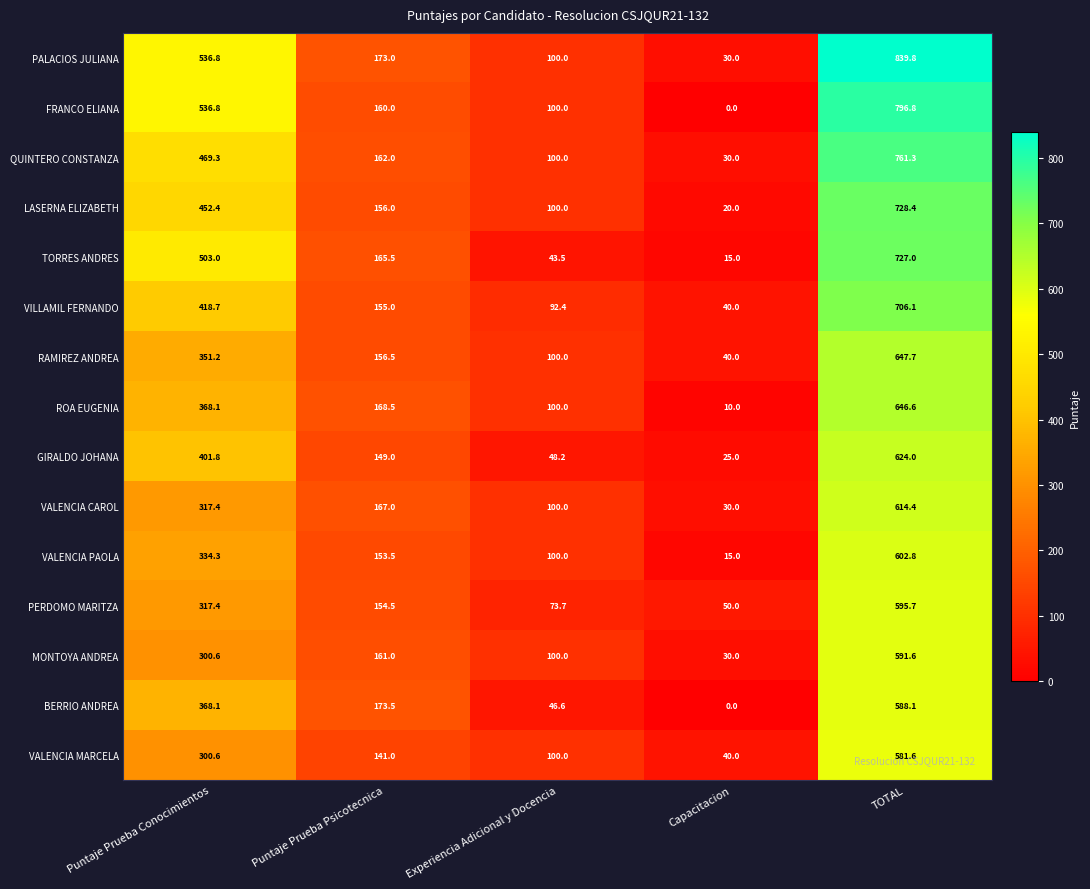

Which series has the widest spread of values?

PALACIOS JULIANA